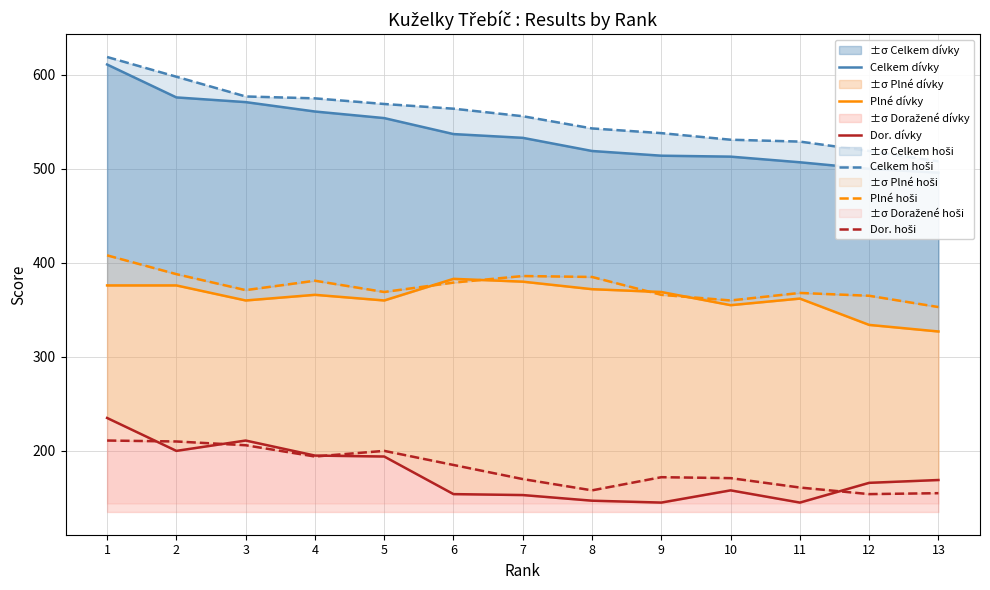

Reading left to right, transcribe all the data shown in this chart.

Celkem dívky: 611	576	571	561	554	537	533	519	514	513	507	500	496
Plné dívky: 376	376	360	366	360	383	380	372	369	355	362	334	327
Dor. dívky: 235	200	211	195	194	154	153	147	145	158	145	166	169
Celkem hoši: 619	598	577	575	569	564	556	543	538	531	529	519	508
Plné hoši: 408	388	371	381	369	379	386	385	366	360	368	365	353
Dor. hoši: 211	210	206	194	200	185	170	158	172	171	161	154	155